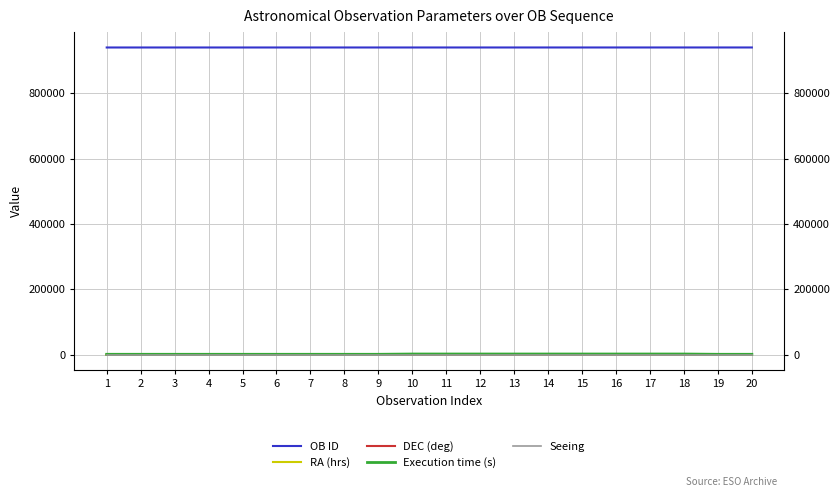

Reading left to right, list all the values displayed in this chart.

OB ID: 1=940807.0	2=940810.0	3=940813.0	4=940816.0	5=940819.0	6=940822.0	7=940825.0	8=940828.0	9=940831.0	10=940835.0	11=940838.0	12=940841.0	13=940844.0	14=940847.0	15=940850.0	16=940853.0	17=940856.0	18=940859.0	19=940863.0	20=940866.0
RA (hrs): 1=15.8	2=15.9	3=16.0	4=16.0	5=16.1	6=16.2	7=16.3	8=16.3	9=16.4	10=0.1	11=0.2	12=0.3	13=0.5	14=0.6	15=0.7	16=0.8	17=0.9	18=1.1	19=16.5	20=16.6
DEC (deg): 1=-15.3	2=-15.3	3=-15.3	4=-15.3	5=-15.3	6=-15.3	7=-15.3	8=-15.3	9=-15.3	10=-59.1	11=-59.1	12=-59.1	13=-59.1	14=-59.1	15=-59.1	16=-59.1	17=-59.1	18=-59.1	19=-15.3	20=-15.3
Execution time (s): 1=1005.0	2=1005.0	3=1005.0	4=1005.0	5=1005.0	6=1005.0	7=1005.0	8=1005.0	9=1005.0	10=1845.0	11=1845.0	12=1845.0	13=1845.0	14=1845.0	15=1845.0	16=1845.0	17=1845.0	18=1845.0	19=1005.0	20=1005.0
Seeing: 1=1.2	2=1.2	3=1.2	4=1.2	5=1.2	6=1.2	7=1.2	8=1.2	9=1.2	10=1.2	11=1.2	12=1.2	13=1.2	14=1.2	15=1.2	16=1.2	17=1.2	18=1.2	19=1.2	20=1.2